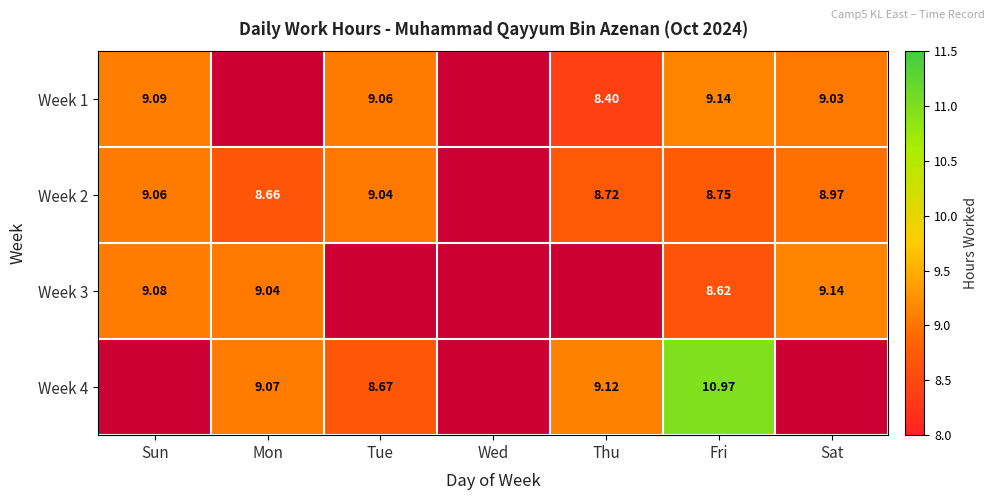

Is the value of Week 2 at Fri greater than the value of Week 1 at Tue?

No